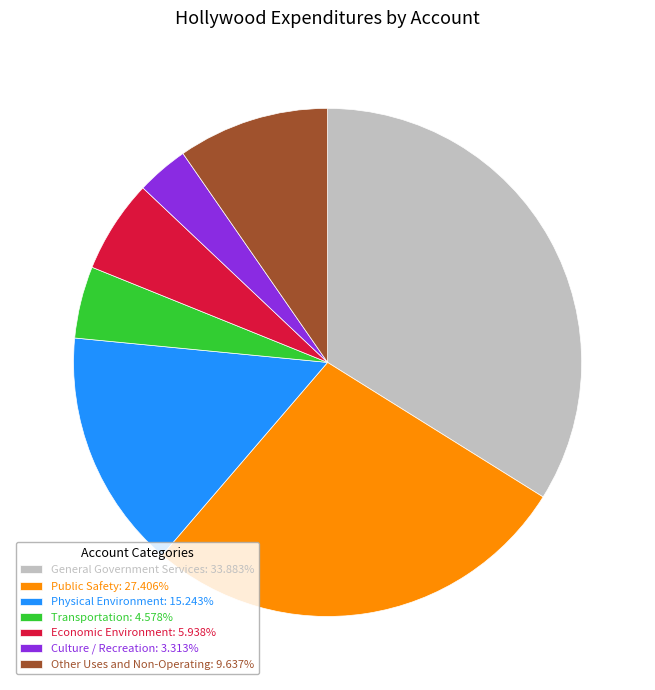

Does any single category account for the majority?

No